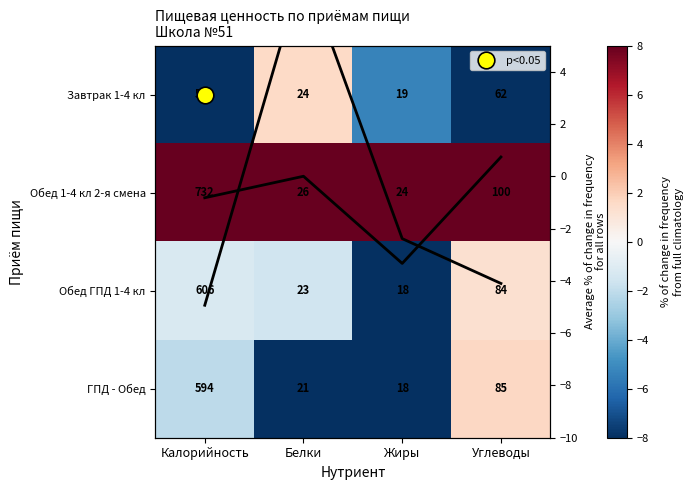

What is the minimum value shown in the chart?

-8.0